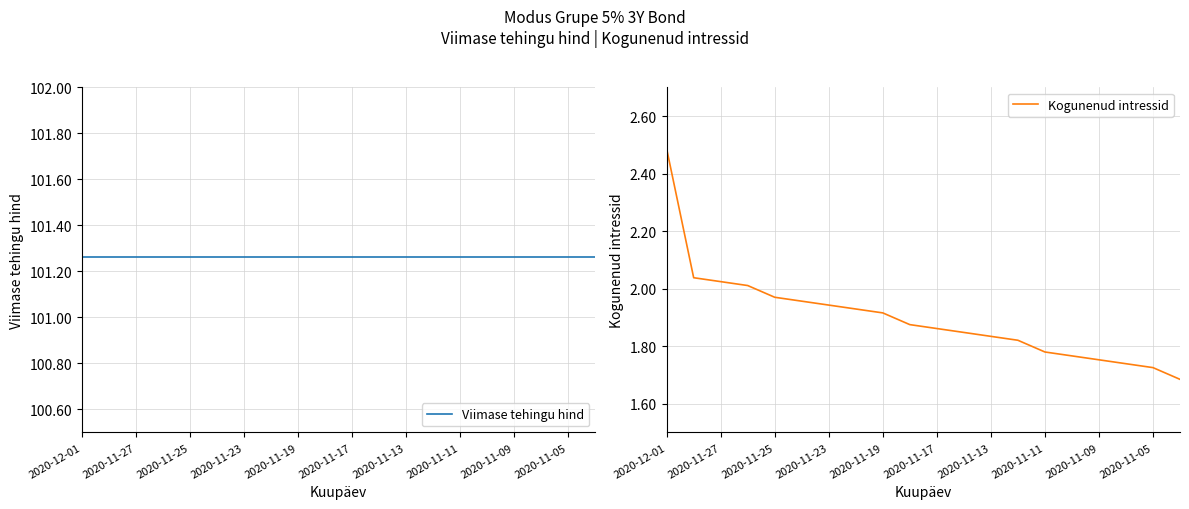

What is the sum of all Kogunenud intressid values?

38.0